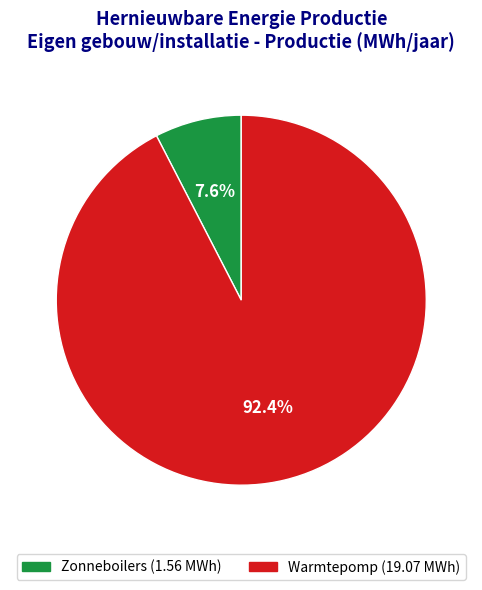

Which slice represents more than half of the pie?

Warmtepomp